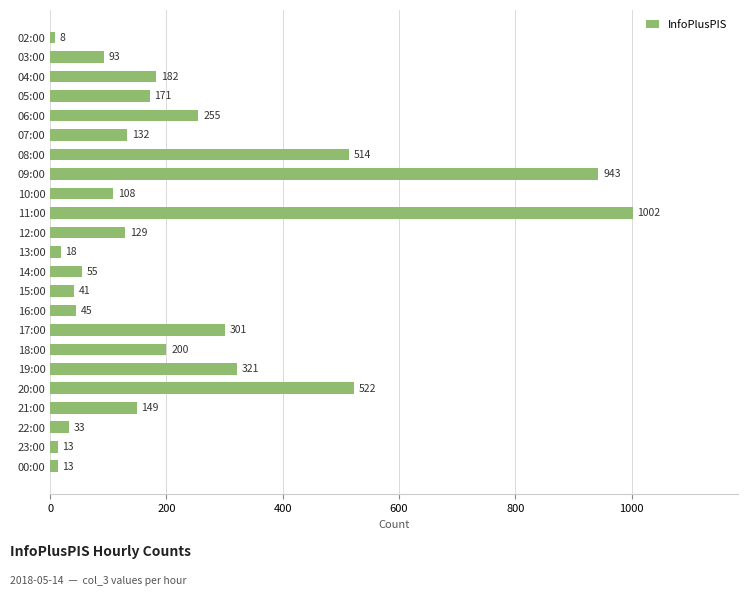

The chart shows a value of 1002 at 11:00. True or false?

True